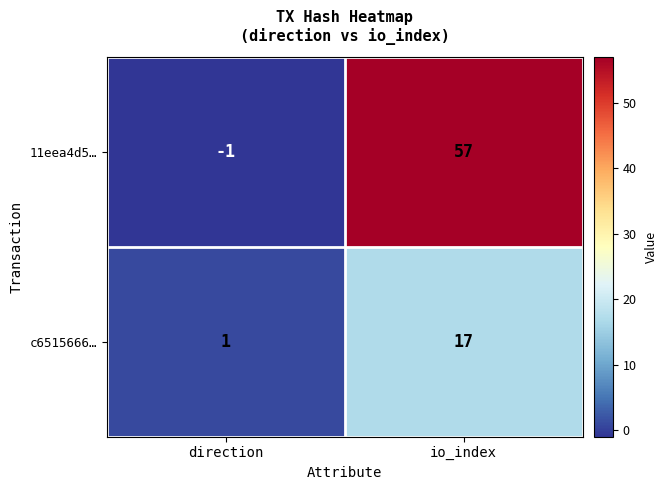

What is the maximum value shown in the chart?

57